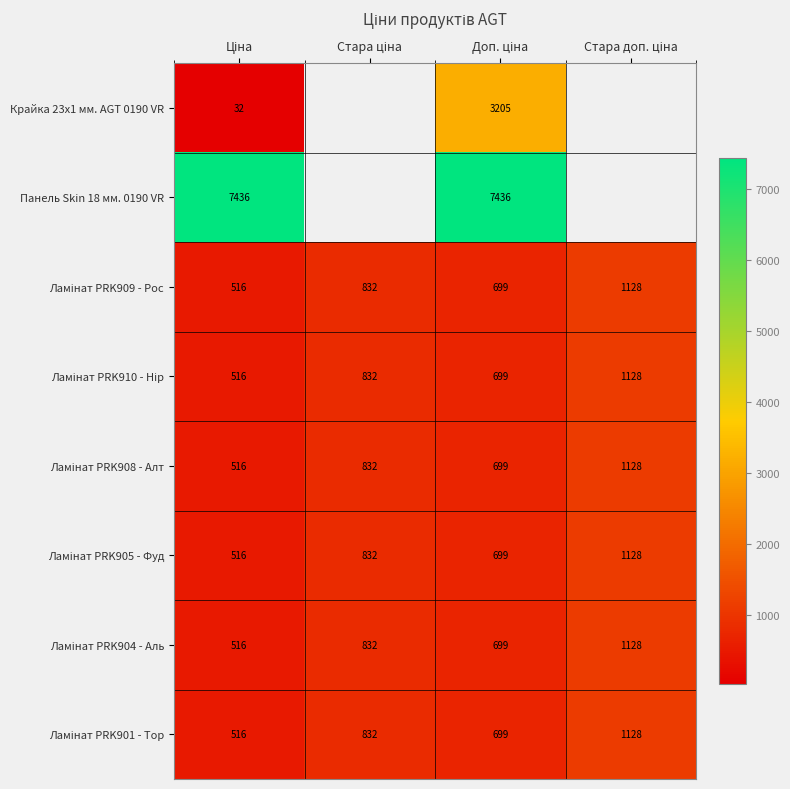

How many categories are shown in the chart?

4